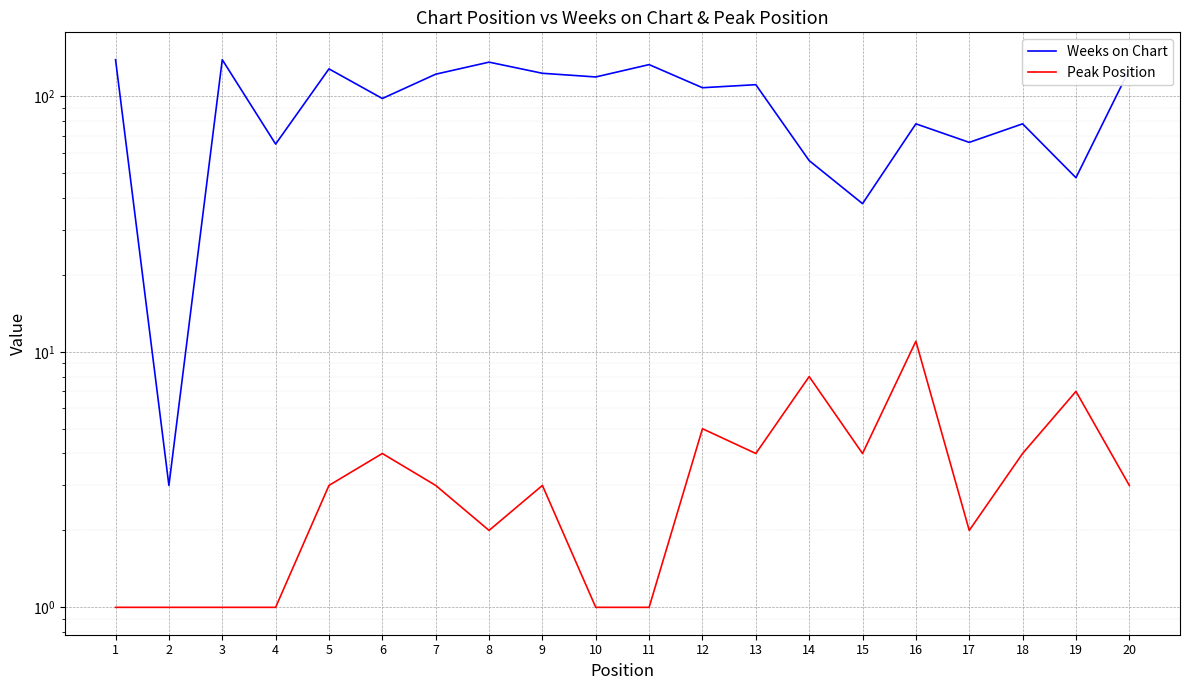

At which category is the sum across all series the highest?

1